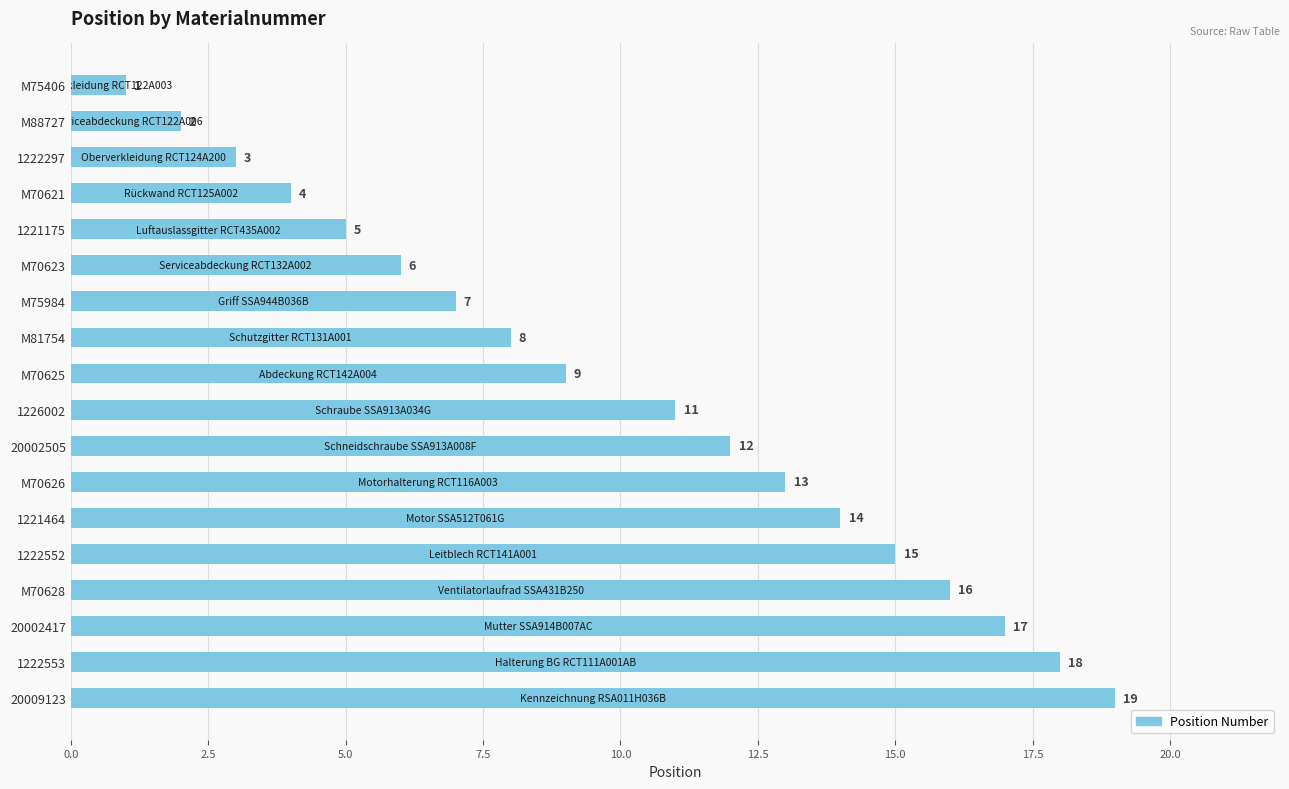

How many data points are less than 11?

9